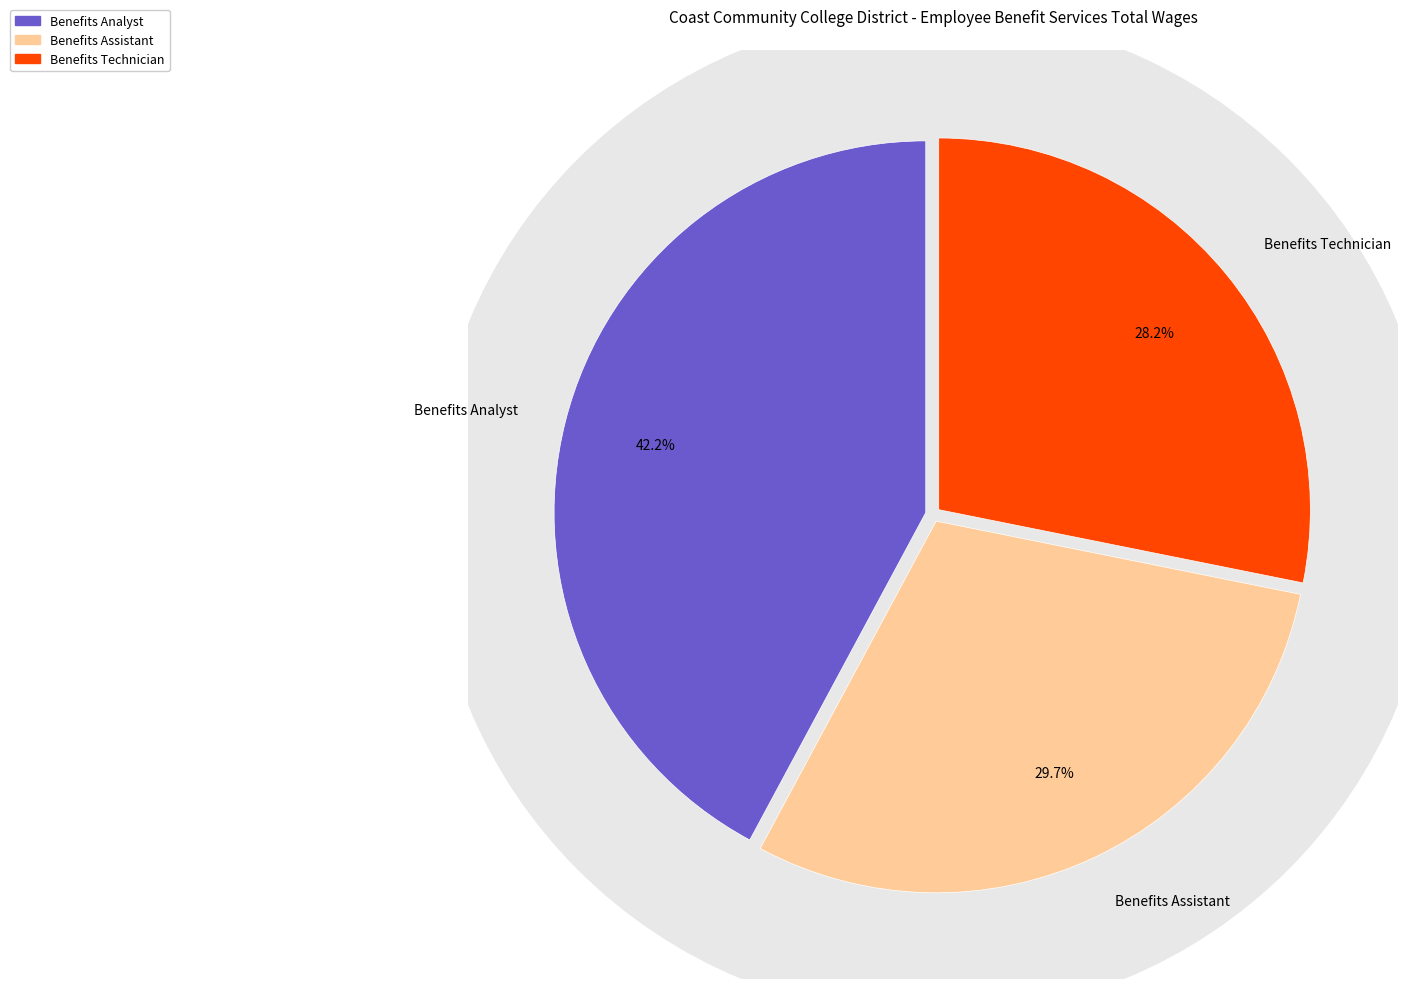

How many slices are in this pie chart?

3